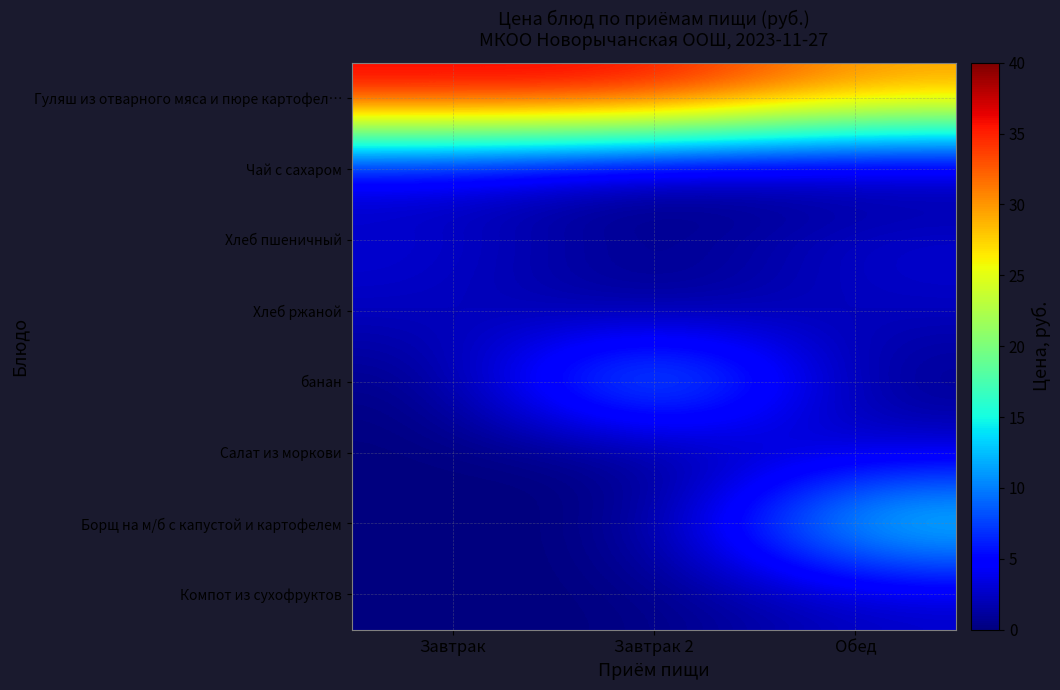

List the series in order of their peak value, highest first.

Гуляш из отварного мяса и пюре картофел…, Борщ на м/б с капустой и картофелем, банан, Хлеб пшеничный, Салат из моркови, Компот из сухофруктов, Хлеб ржаной, Чай с сахаром